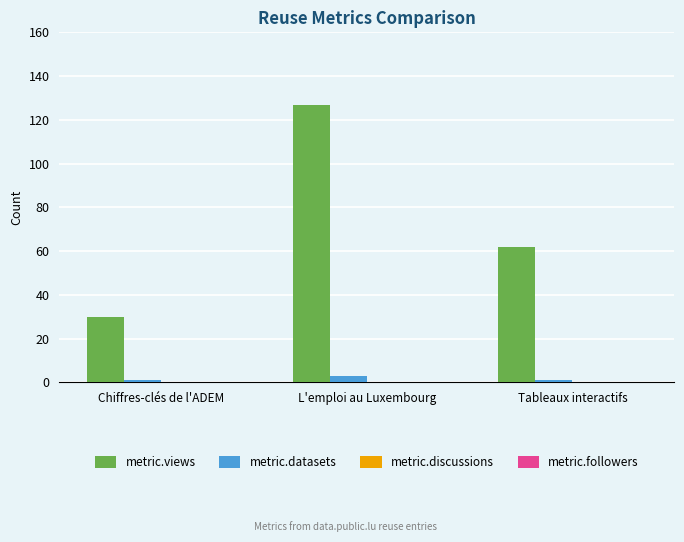

Which series has the largest total across all categories?

metric.views